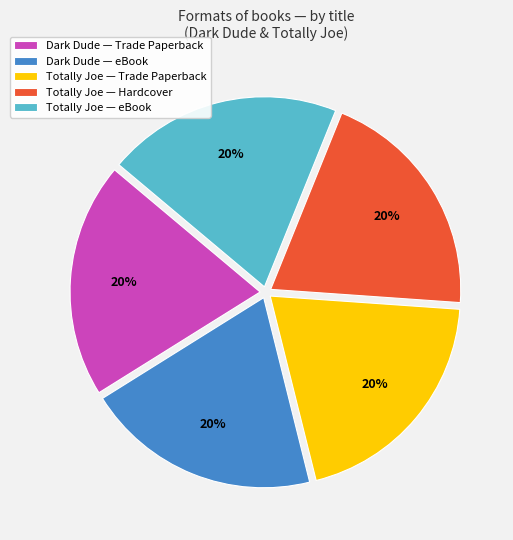

To the nearest percent, what portion does Totally Joe — eBook represent?

20%